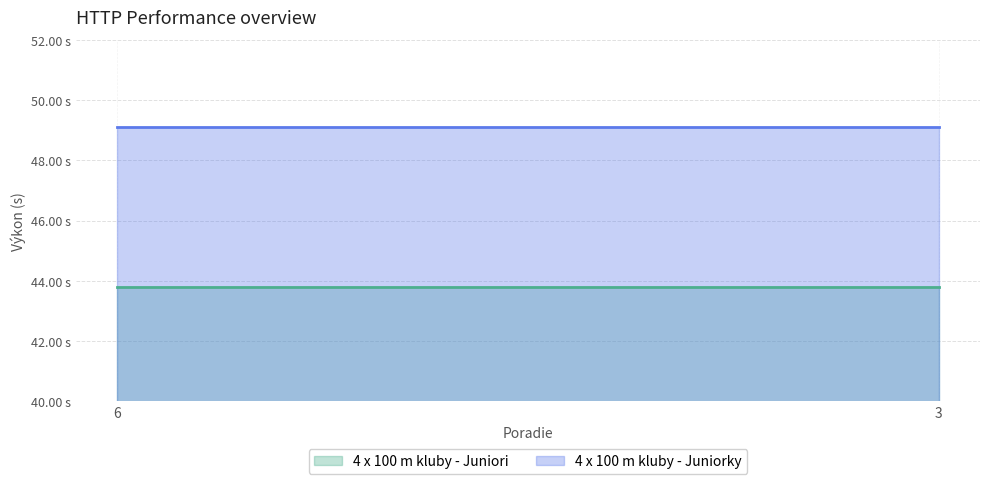

Is the value of 4 x 100 m kluby - Juniori at 6 greater than the value of 4 x 100 m kluby - Juniorky at 6?

No